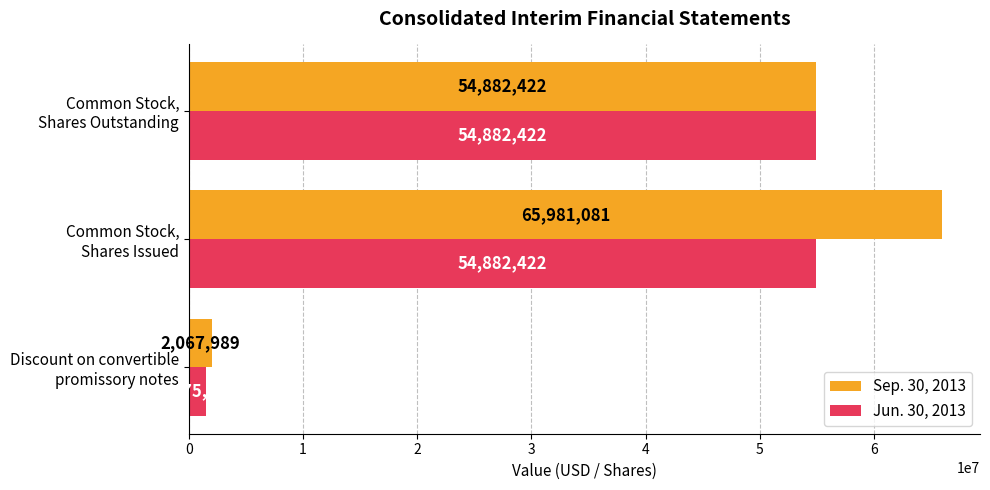

How many values in the Sep. 30, 2013 series are below 54882422?

1